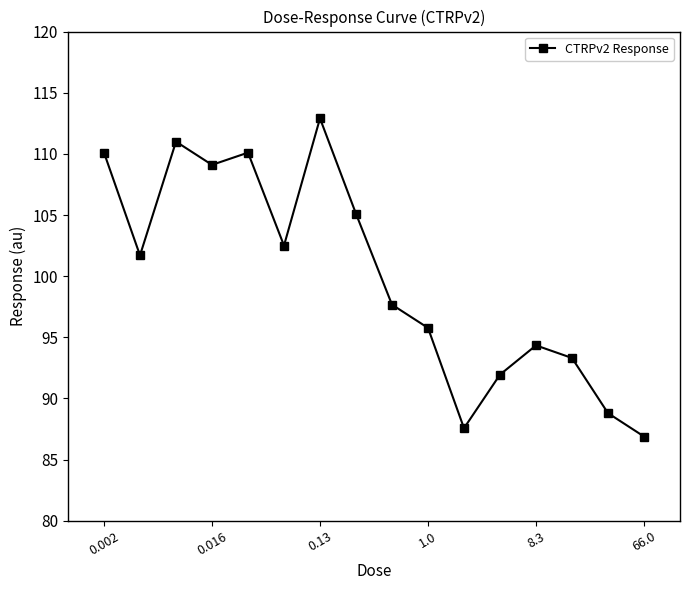

True or false: the data has more than 0 interior local peaks.

True